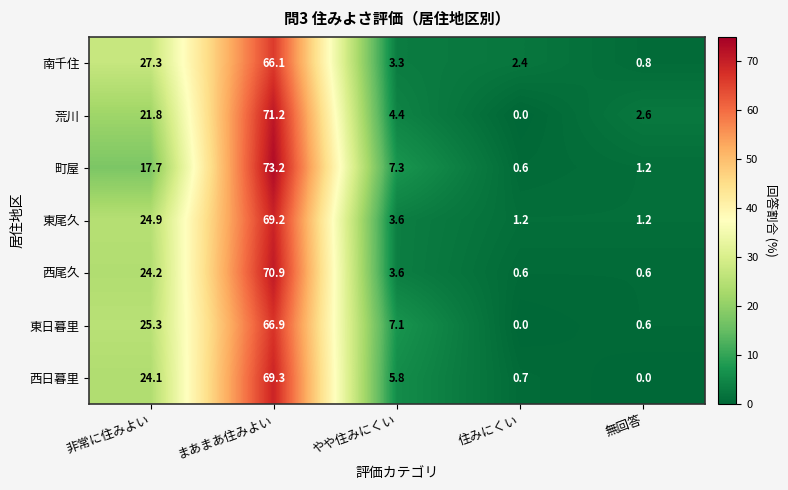

The value of 南千住 at 非常に住みよい is 27.3. True or false?

True